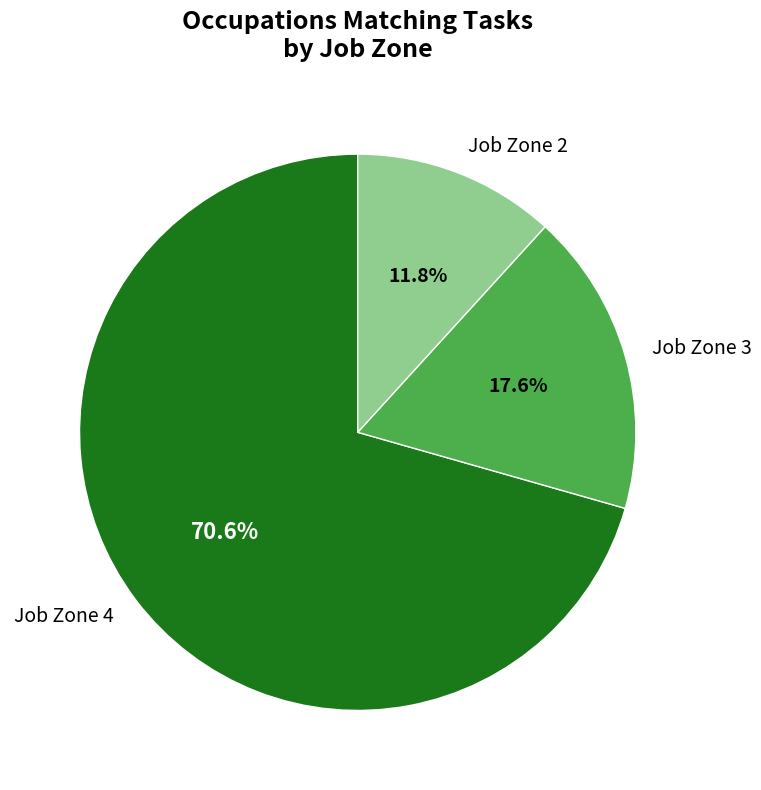

Rank the categories by value from highest to lowest.

Job Zone 4, Job Zone 3, Job Zone 2